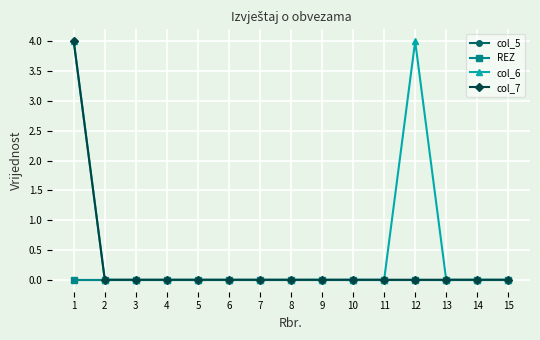

Does the chart have visible grid lines?

Yes